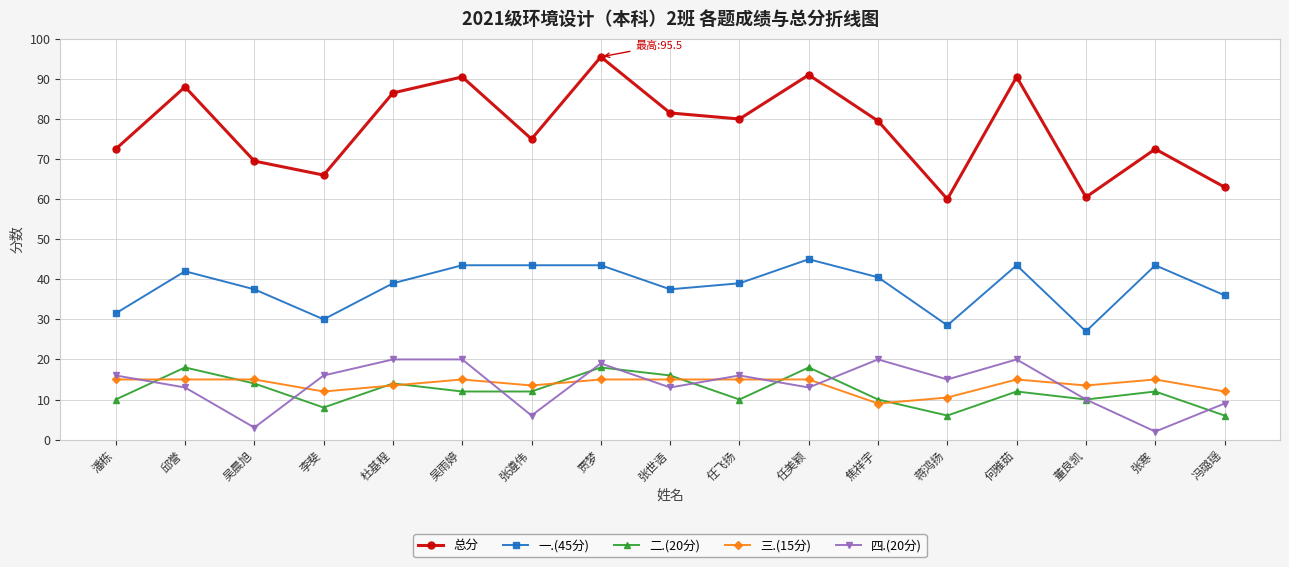

How many lines are shown in the chart?

5